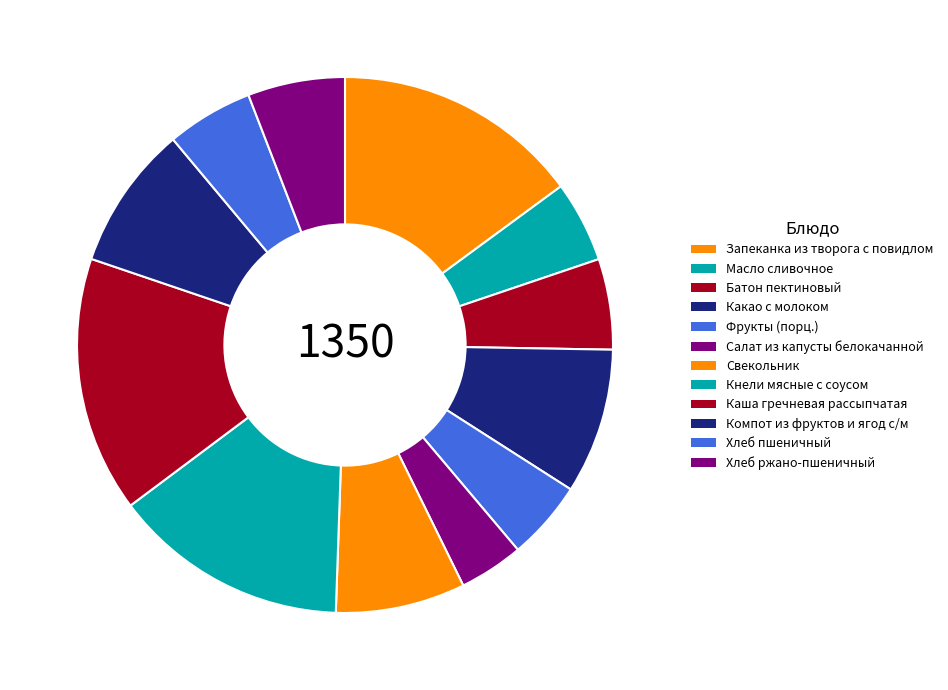

How many segments does this pie chart have?

12